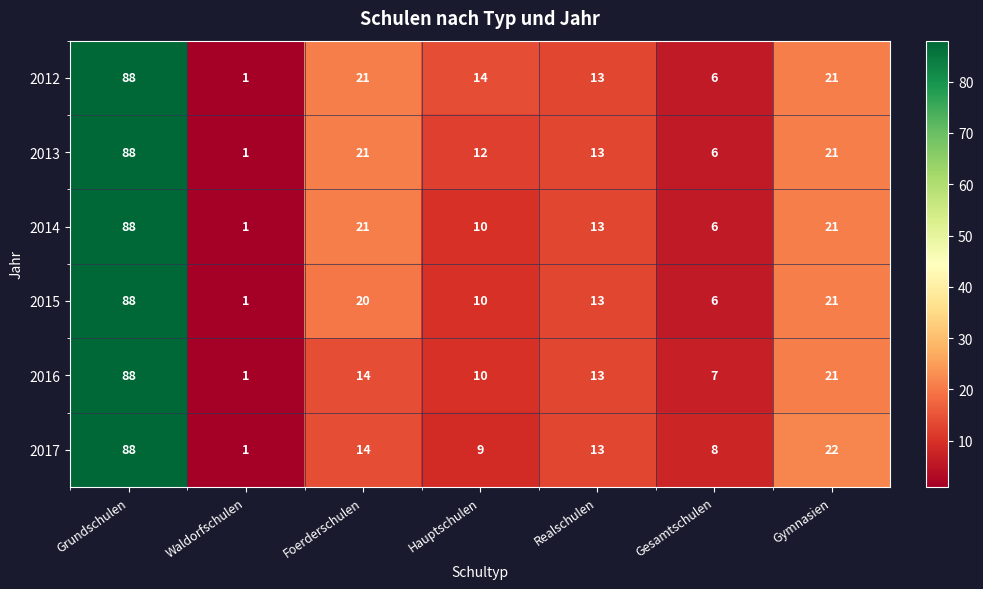

The value of 2016 at Hauptschulen is 13. True or false?

False